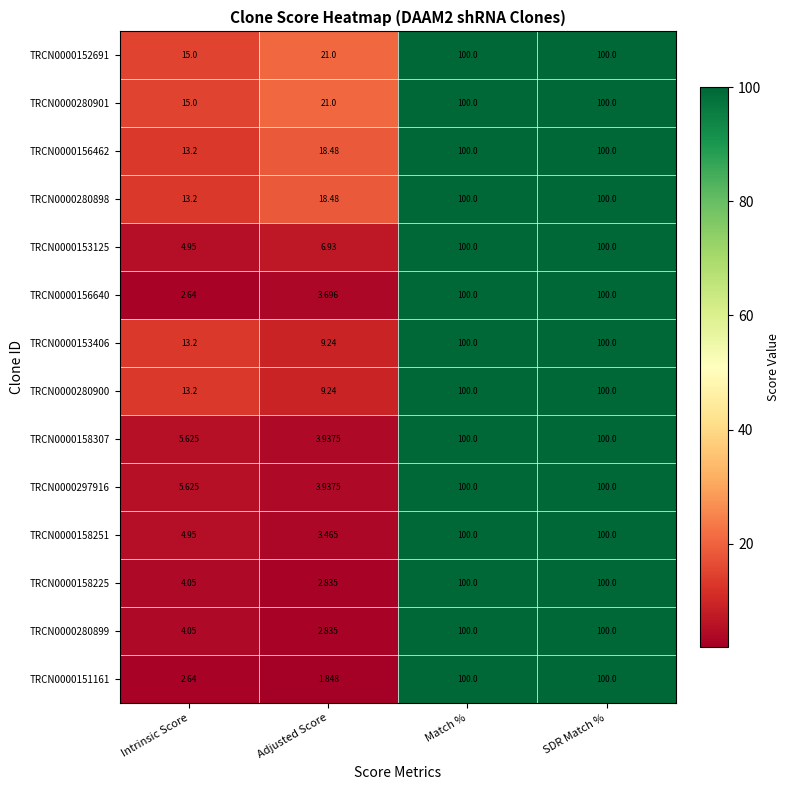

Is the value of TRCN0000156640 at Adjusted Score greater than the value of TRCN0000280899 at Adjusted Score?

Yes